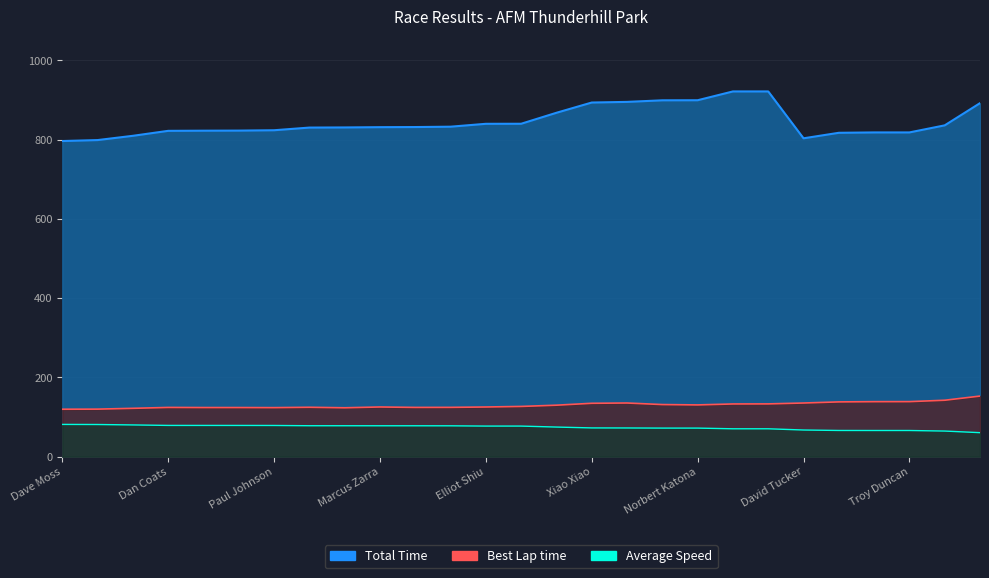

The value of Average Speed at Elliot Shiu is 77.1. True or false?

True